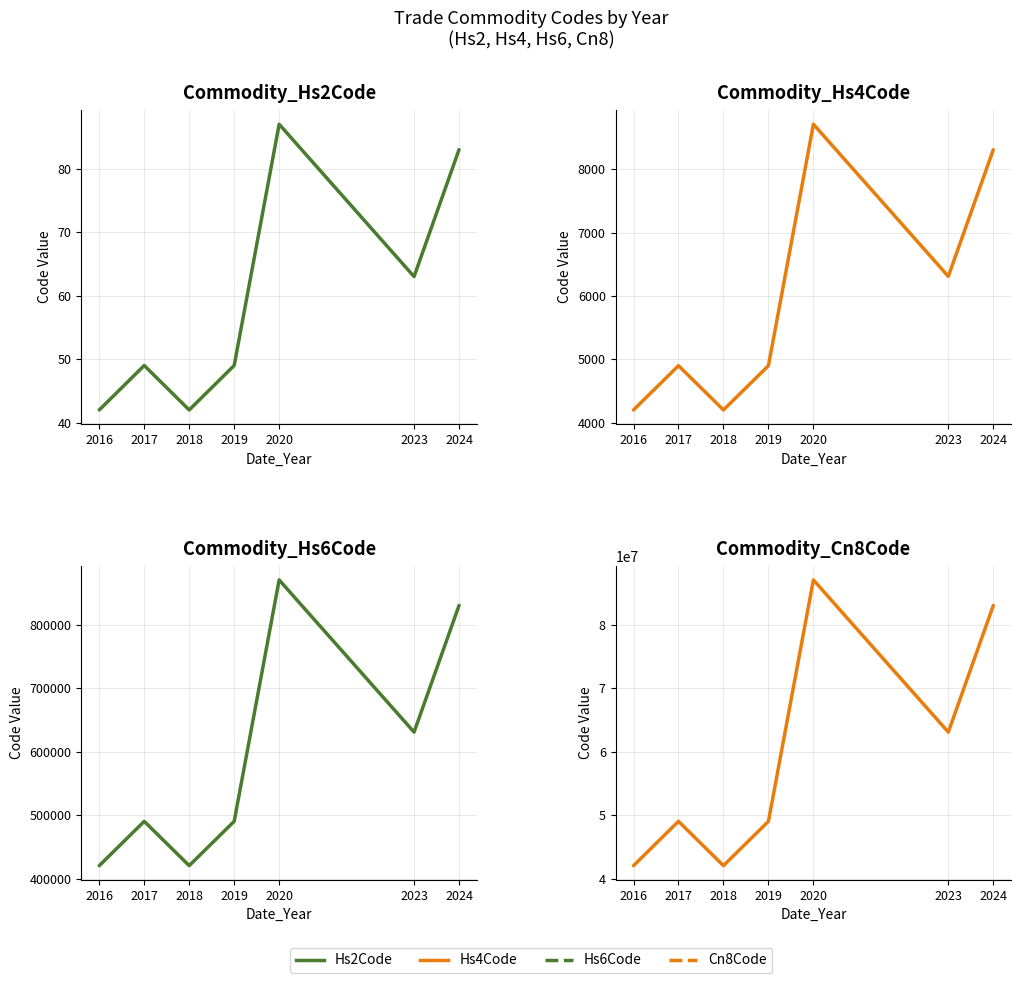

At how many categories does at least one series exceed 81776637?

2